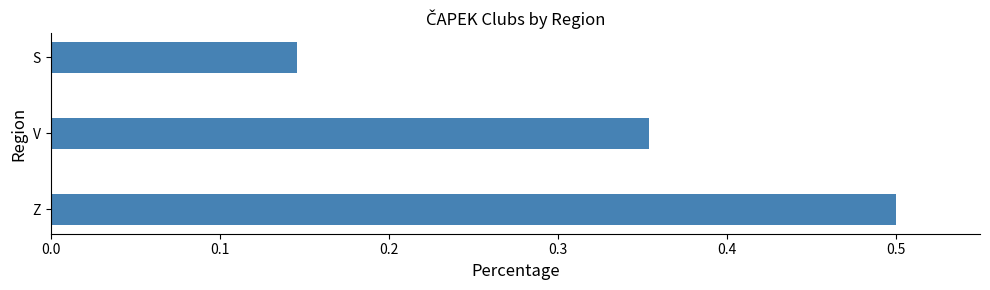

Rank the categories by value from lowest to highest.

S, V, Z